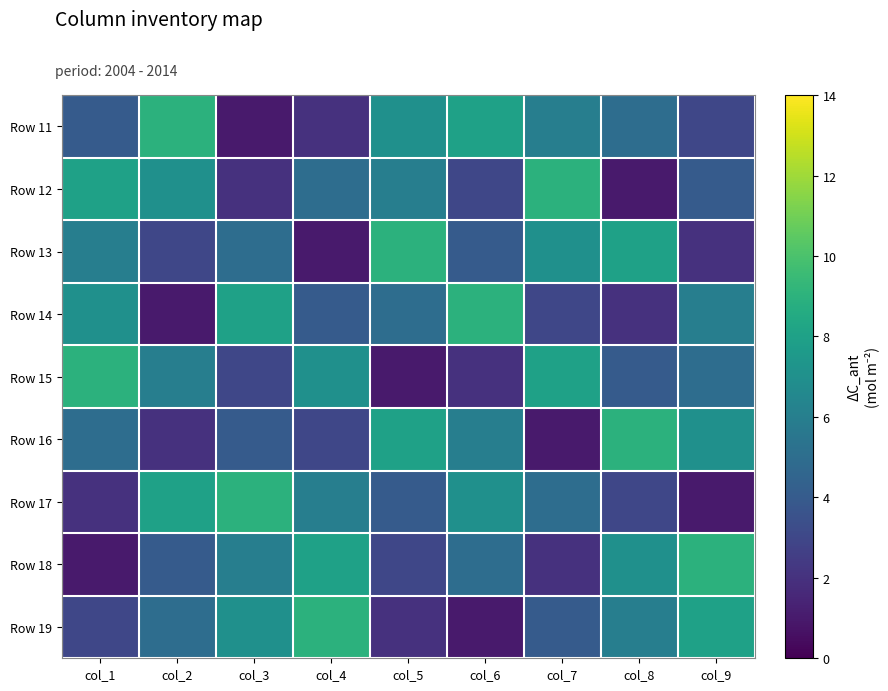

Which has a higher value, col_2 or col_3?

col_2